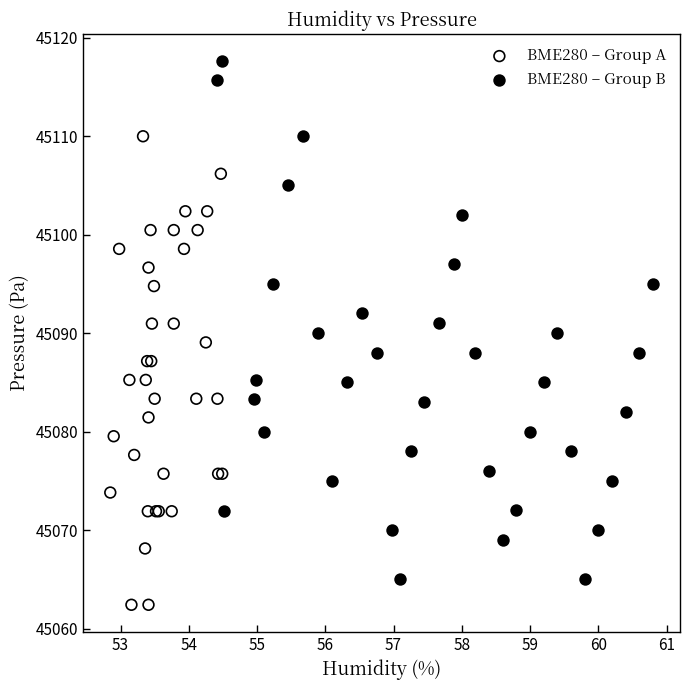

What are all the series names shown in the legend?

BME280 – Group A, BME280 – Group B